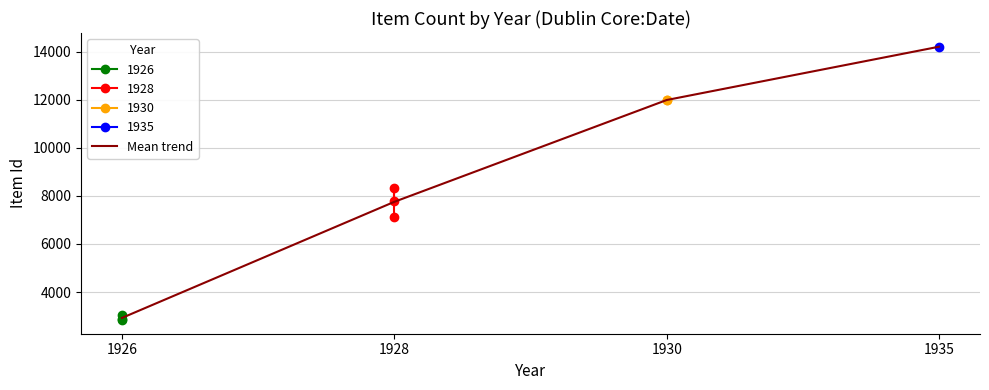

The chart shows a value of 13813.7 at 1928. True or false?

False